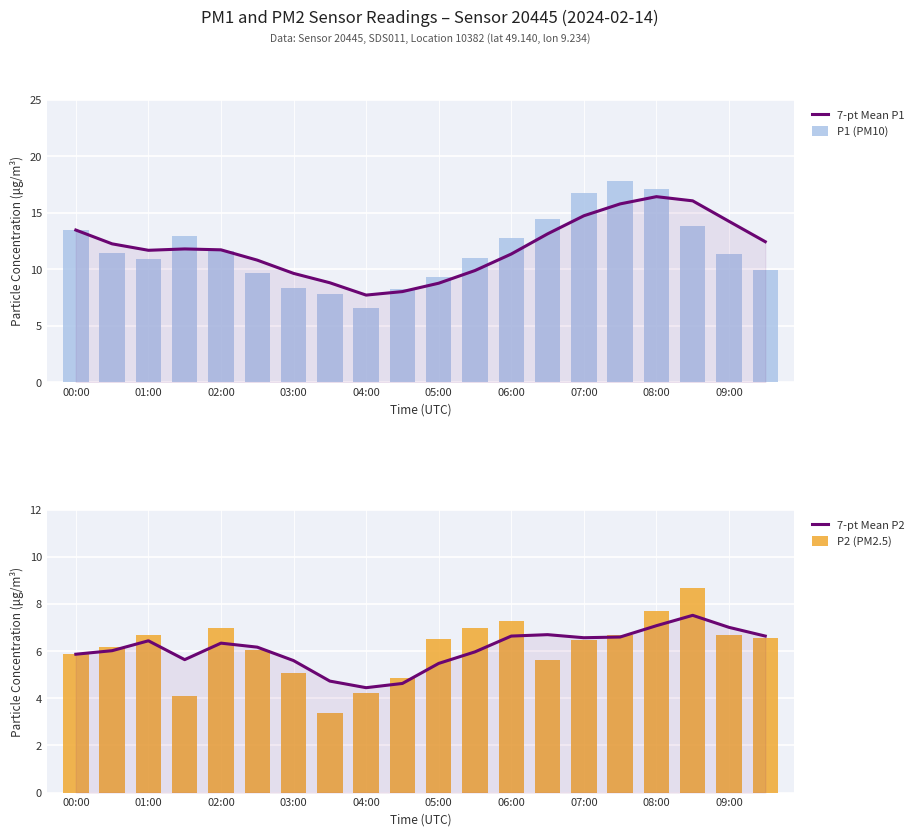

What is the difference between the second highest and minimum values in the 7-pt Mean P1 series?

8.3